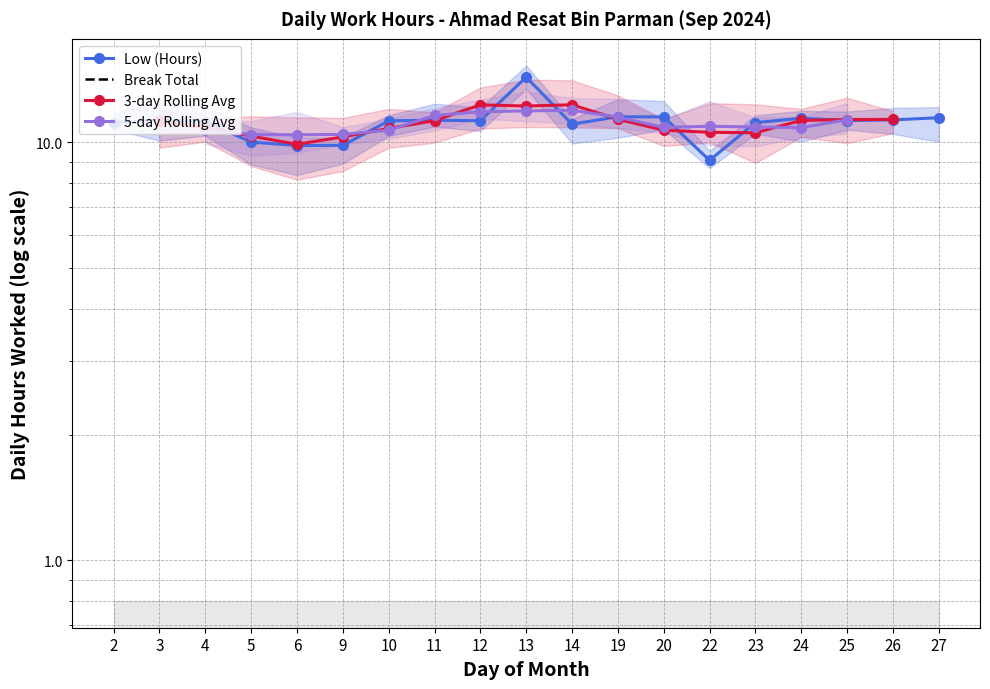

What is the approximate value at 9?

9.8